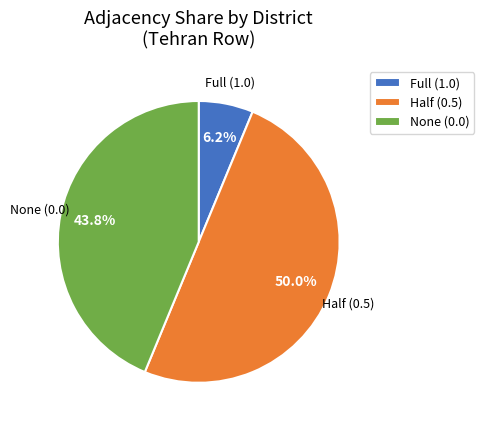

What is the largest slice in the pie chart?

Half (0.5)